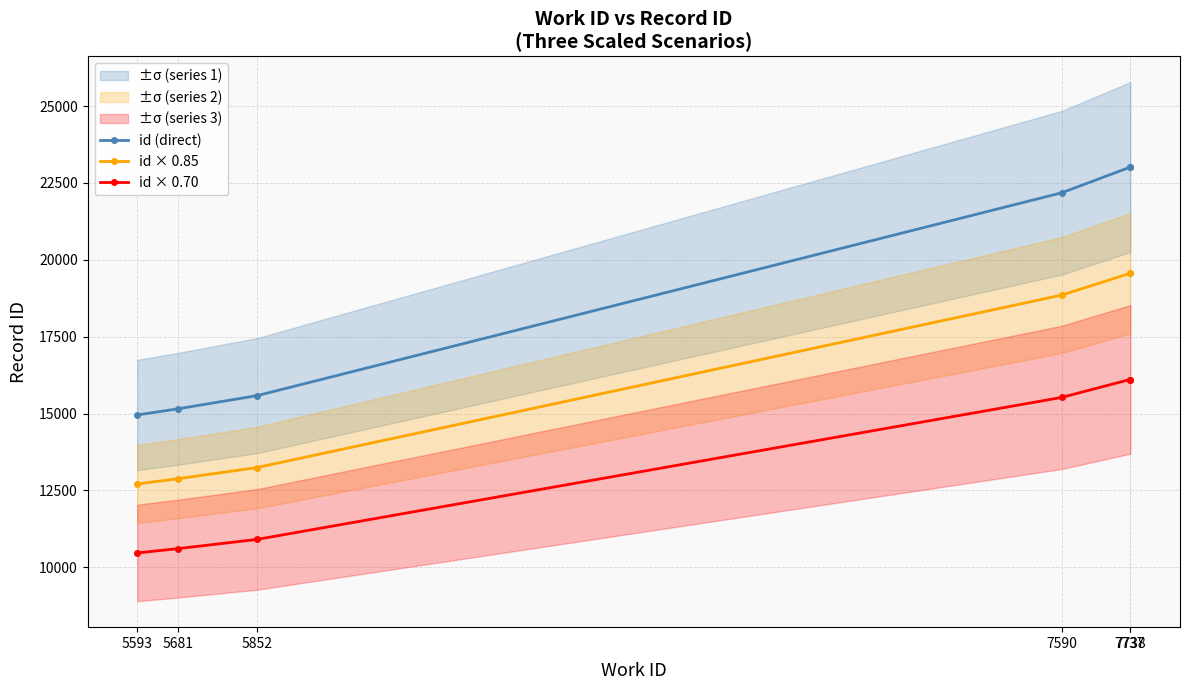

What is the sum of the id (direct) values at 5681 and 5593?

30110.0